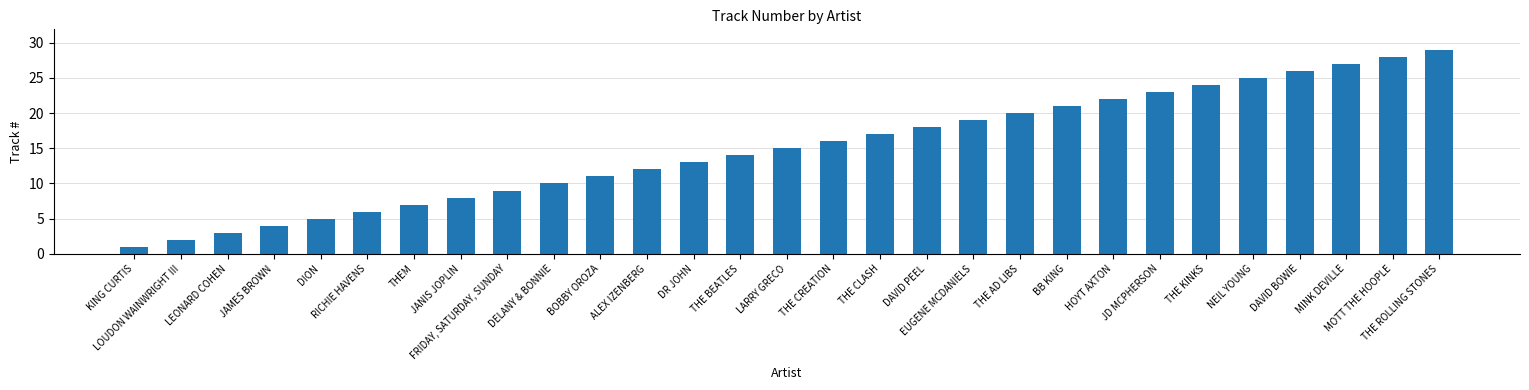

What is the maximum value shown in the chart?

29